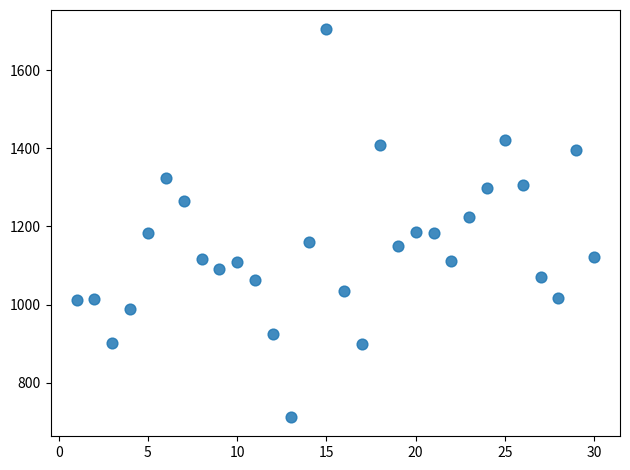

What is the range of X values (max minus min)?

29